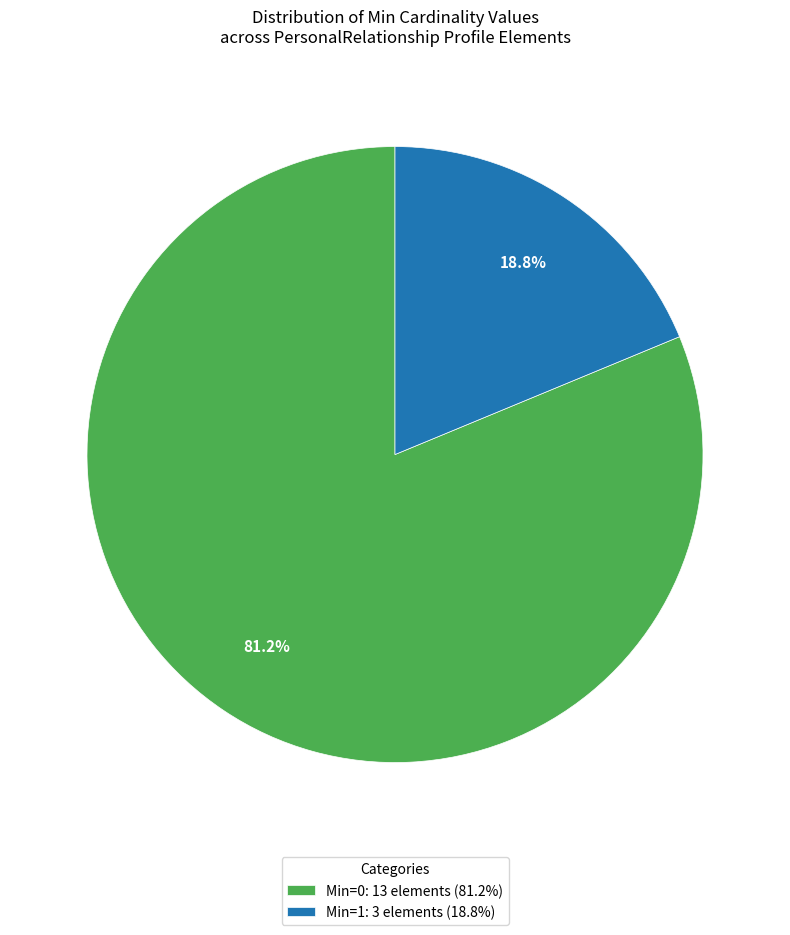

Does any single category account for the majority?

Yes